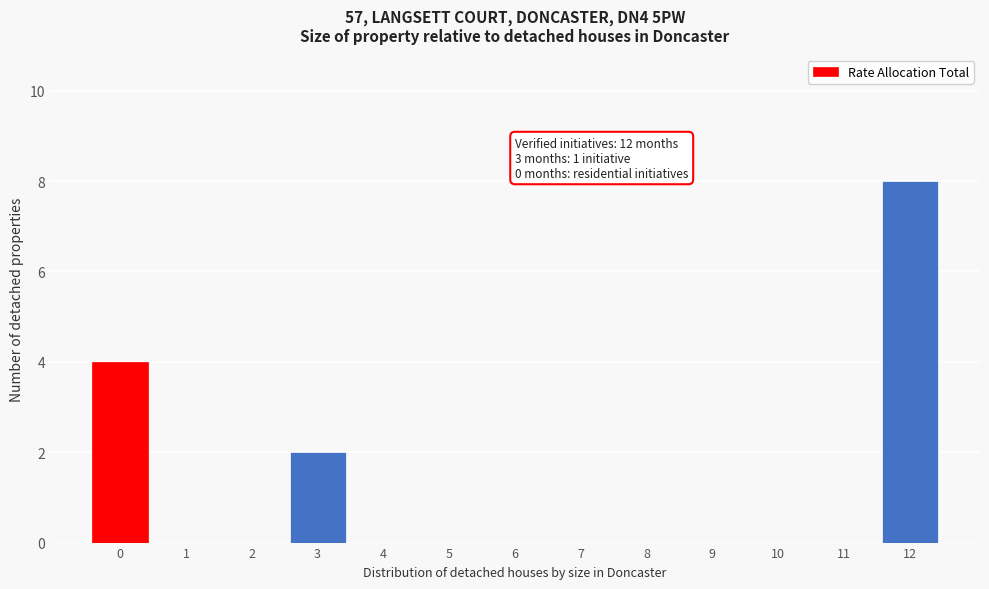

Reading right to left, what are all the values shown in this chart?

12=8	11=0	10=0	9=0	8=0	7=0	6=0	5=0	4=0	3=2	2=0	1=0	0=4